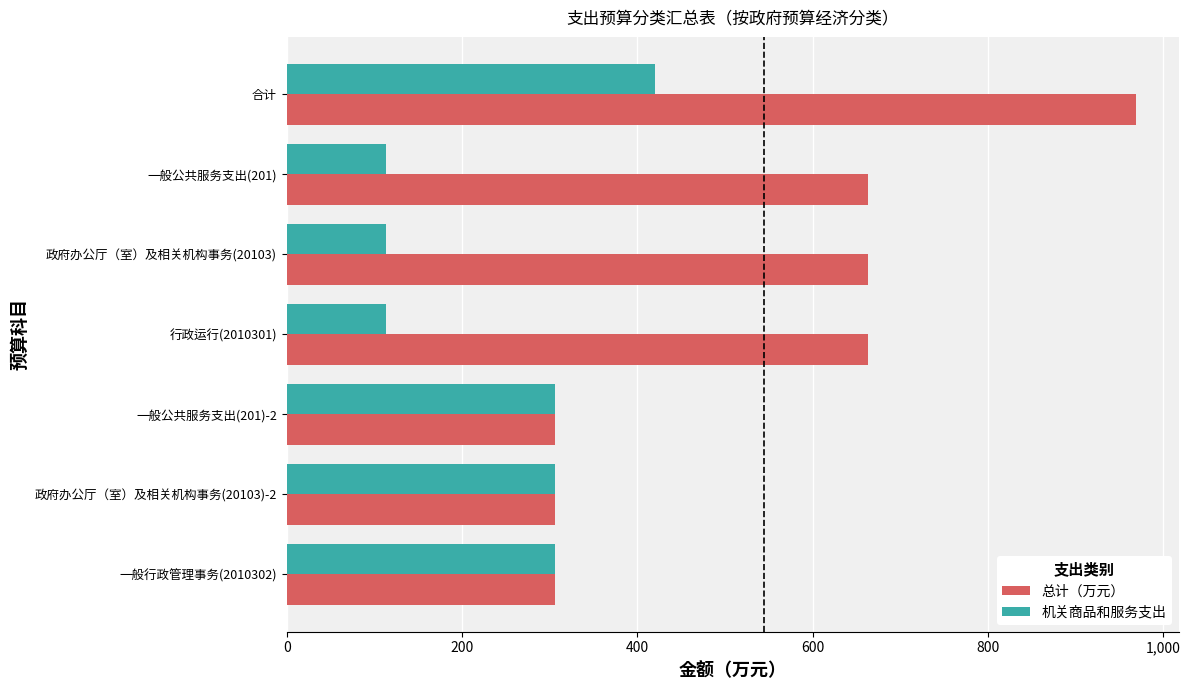

Which series has the largest total across all categories?

总计（万元）